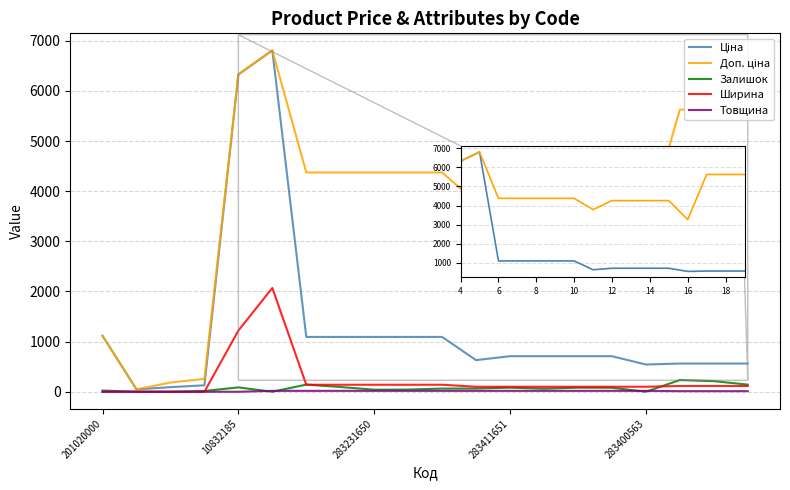

What is the maximum value shown in the chart?

6809.2